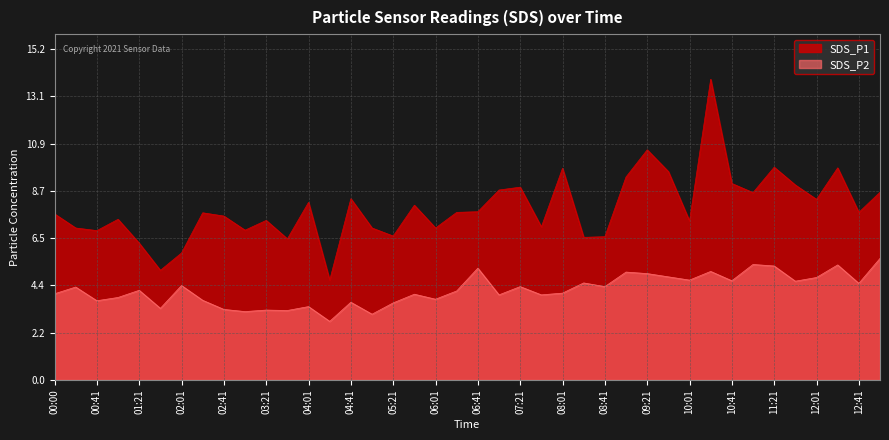

Rank the categories by SDS_P1 value from lowest to highest.

04:21, 01:41, 02:01, 01:21, 03:41, 08:21, 08:41, 05:21, 00:41, 03:01, 00:20, 05:01, 06:01, 07:41, 10:01, 03:21, 01:01, 02:41, 00:00, 02:21, 06:21, 12:41, 06:41, 05:41, 04:01, 12:01, 04:41, 11:01, 13:01, 07:01, 07:21, 11:41, 10:41, 09:01, 09:41, 08:01, 12:21, 11:21, 09:21, 10:21